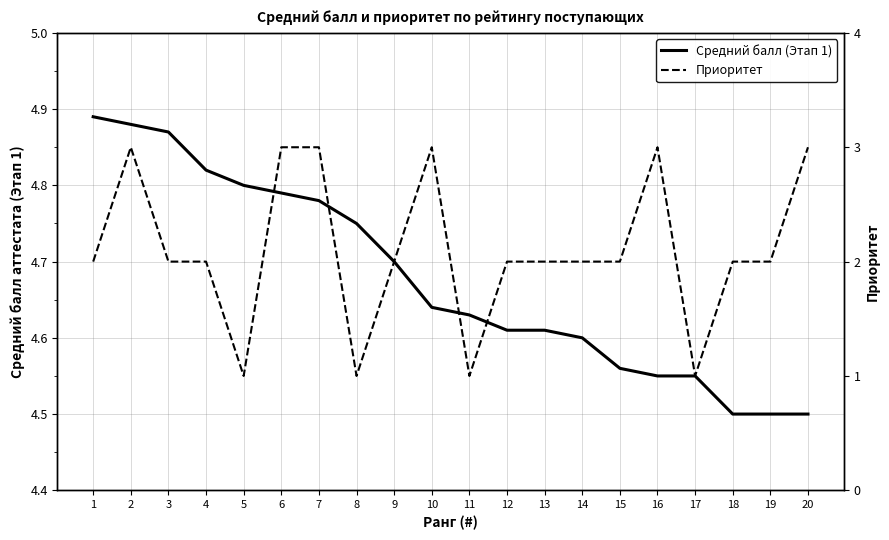

True or false: Средний балл (Этап 1) and Приоритет cross at least once.

False